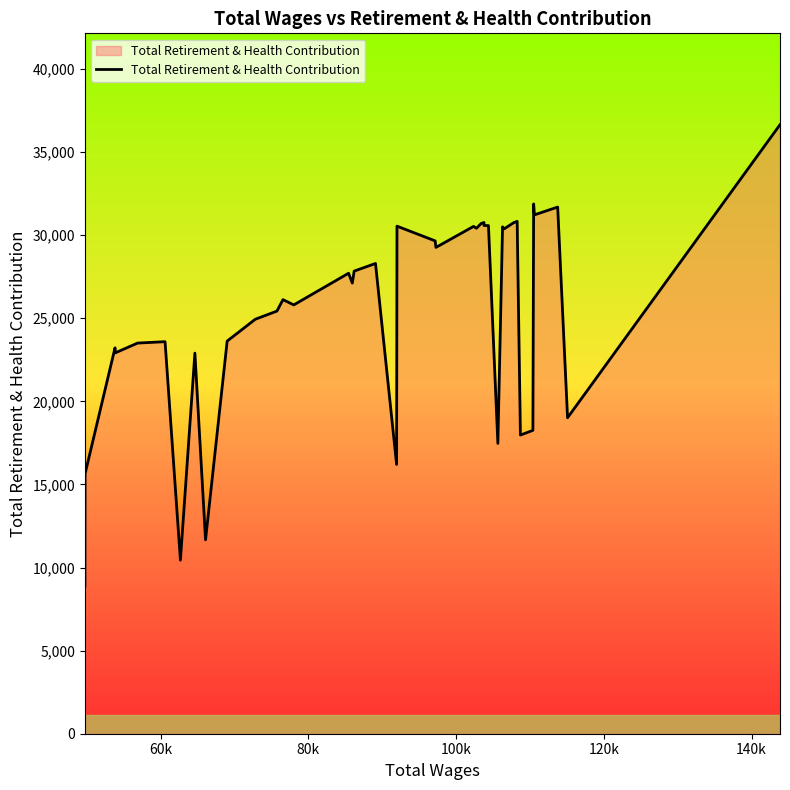

What is the maximum value shown in the chart?

36646